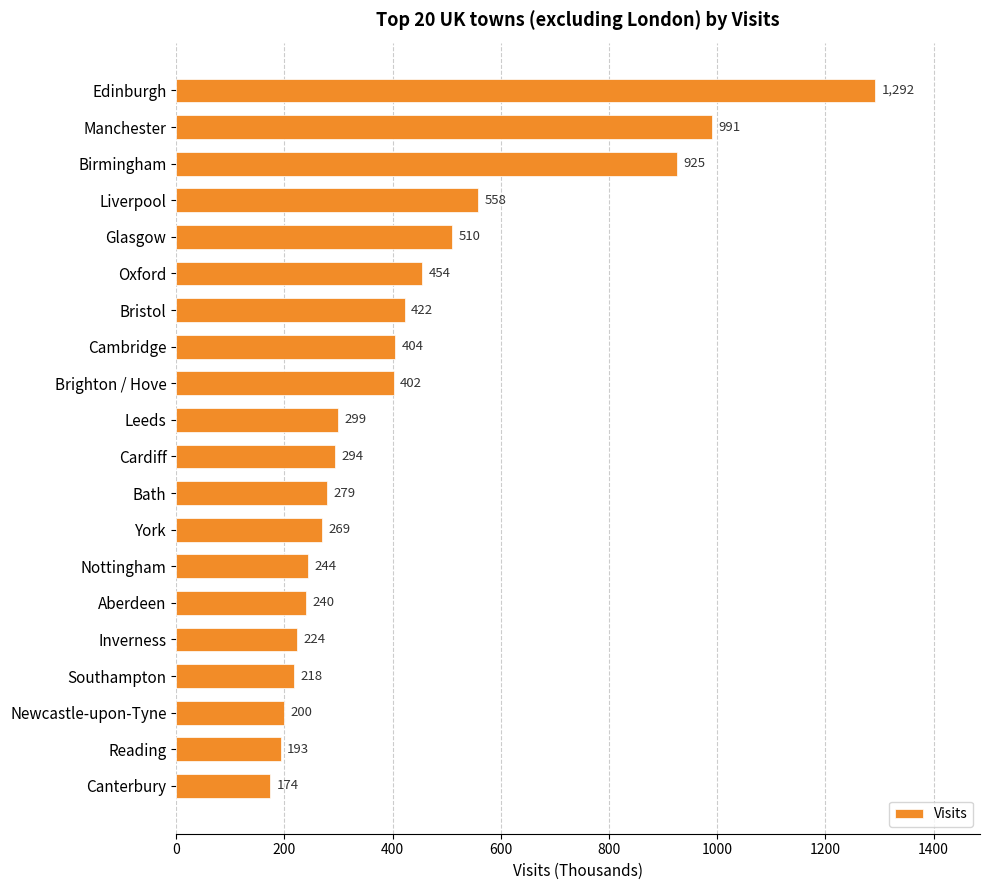

Is it true that the value at Bath is 279?

True